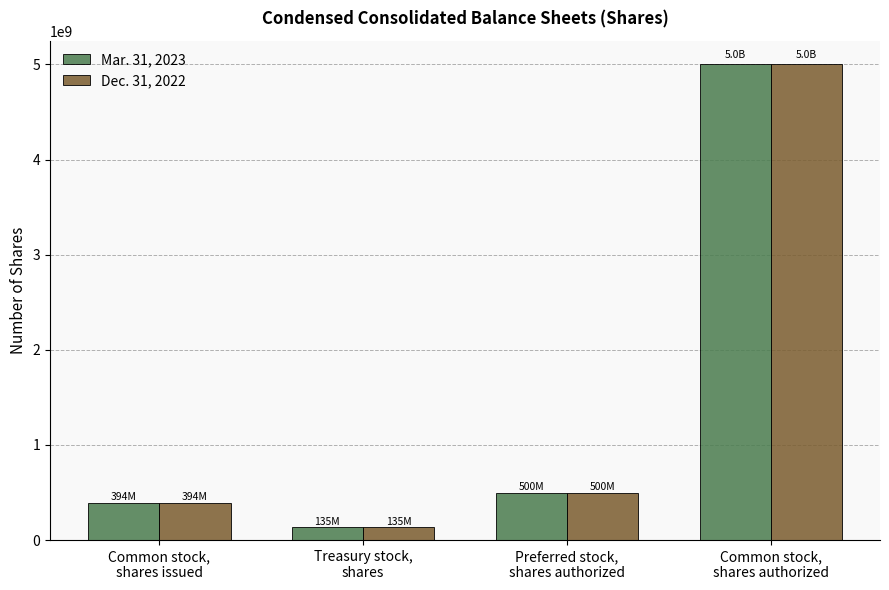

What is the maximum value for Dec. 31, 2022?

5000000000